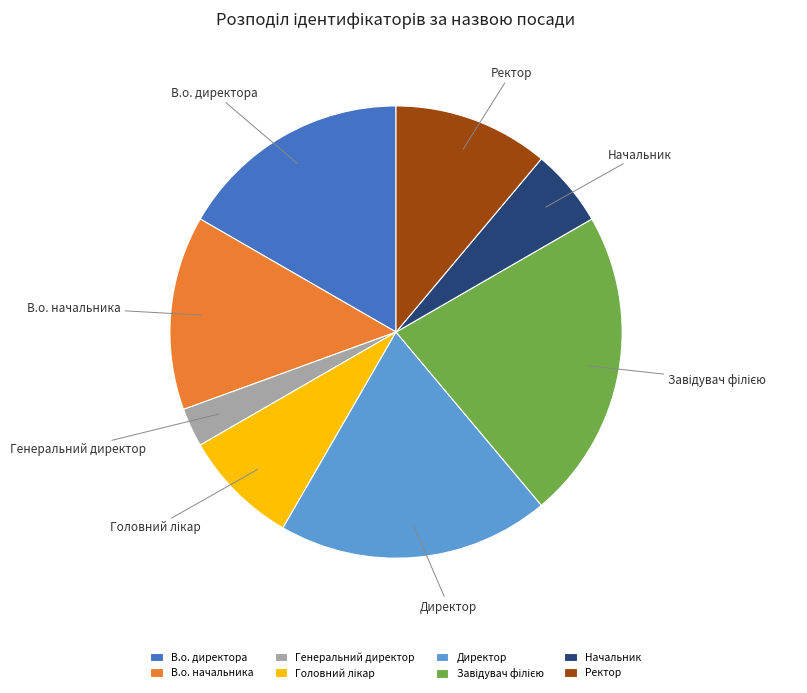

Is it true that В.о. начальника is 26% of the pie?

False